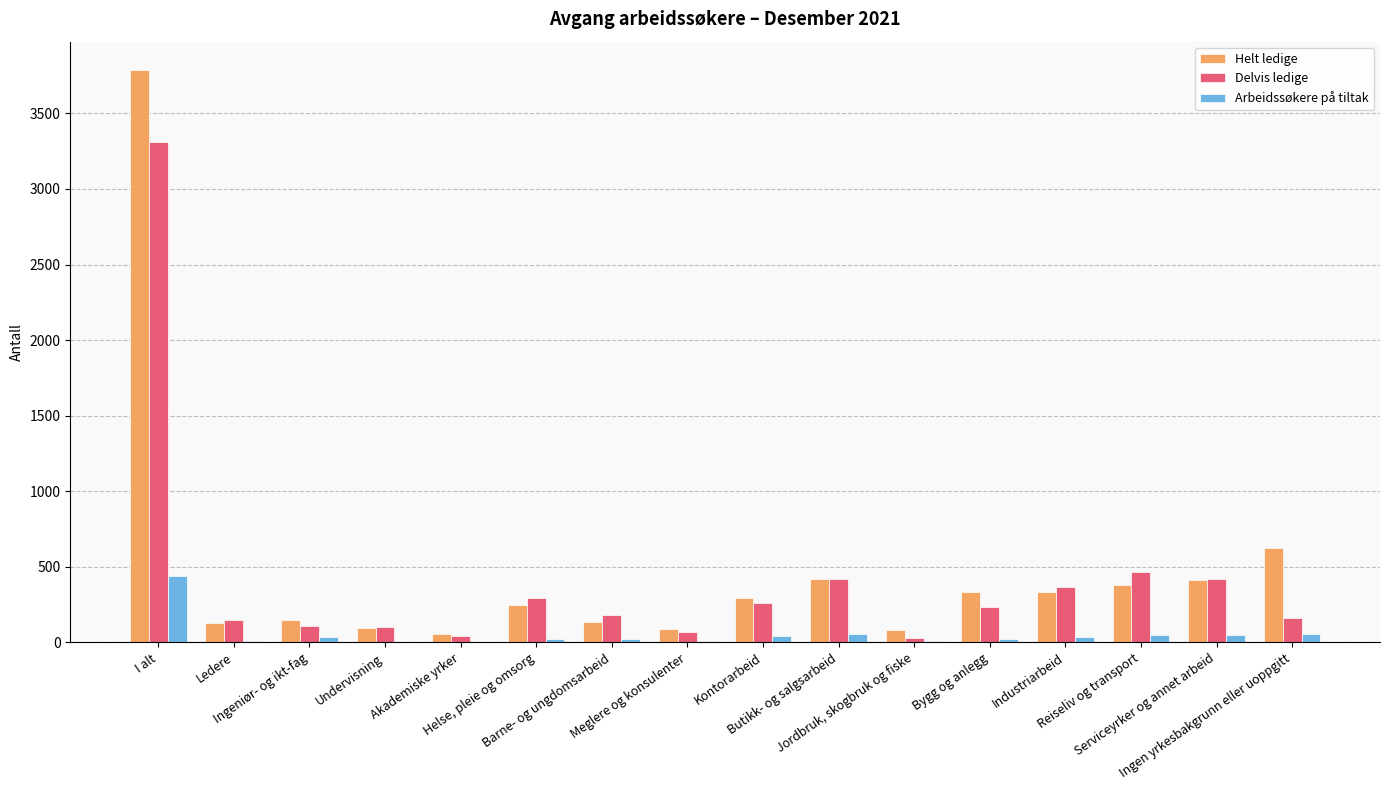

What is the sum of the Helt ledige values at Barne- og ungdomsarbeid and Ledere?

268